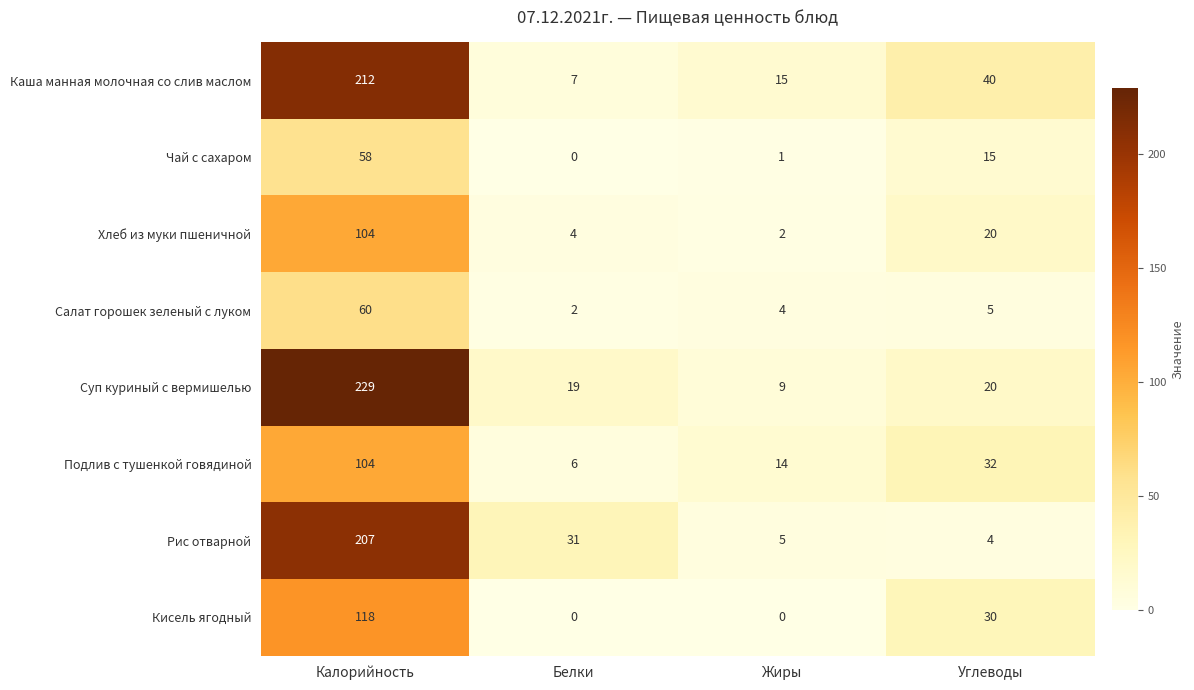

What is the difference between the highest and lowest values at Жиры?

15